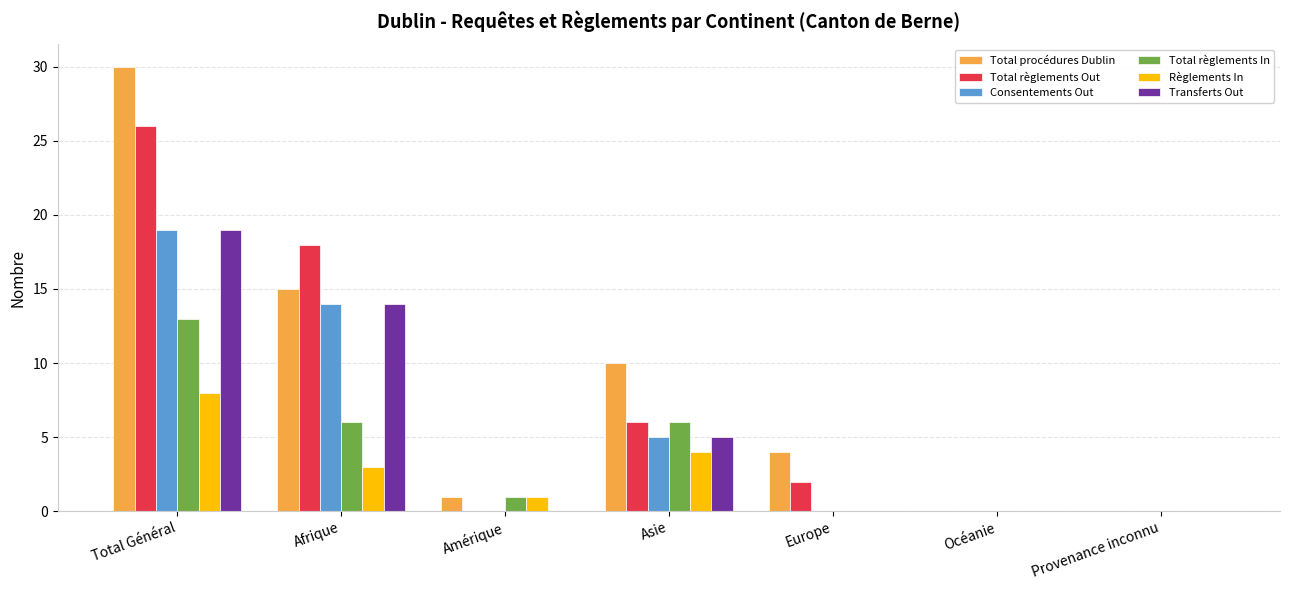

Reading left to right, transcribe all the data shown in this chart.

Total procédures Dublin: Total Général=30	Afrique=15	Amérique=1	Asie=10	Europe=4	Océanie=0	Provenance inconnu=0
Total règlements Out: Total Général=26	Afrique=18	Amérique=0	Asie=6	Europe=2	Océanie=0	Provenance inconnu=0
Consentements Out: Total Général=19	Afrique=14	Amérique=0	Asie=5	Europe=0	Océanie=0	Provenance inconnu=0
Total règlements In: Total Général=13	Afrique=6	Amérique=1	Asie=6	Europe=0	Océanie=0	Provenance inconnu=0
Règlements In: Total Général=8	Afrique=3	Amérique=1	Asie=4	Europe=0	Océanie=0	Provenance inconnu=0
Transferts Out: Total Général=19	Afrique=14	Amérique=0	Asie=5	Europe=0	Océanie=0	Provenance inconnu=0